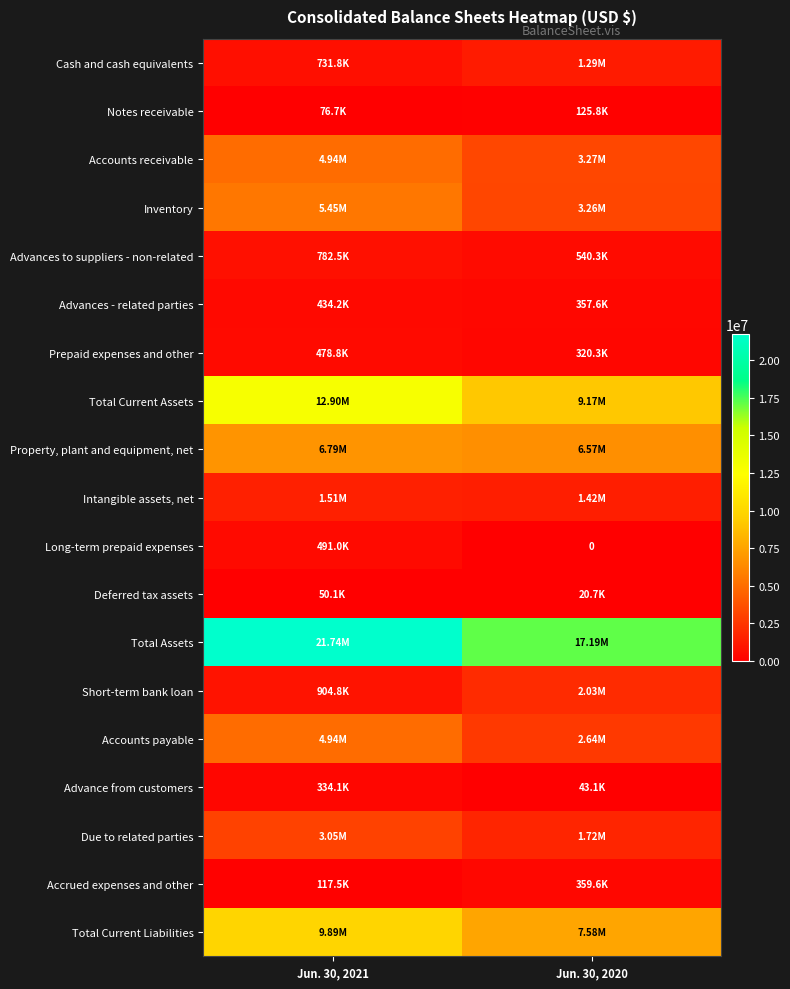

Where is Notes receivable nearest to the value 101270?

Jun. 30, 2021